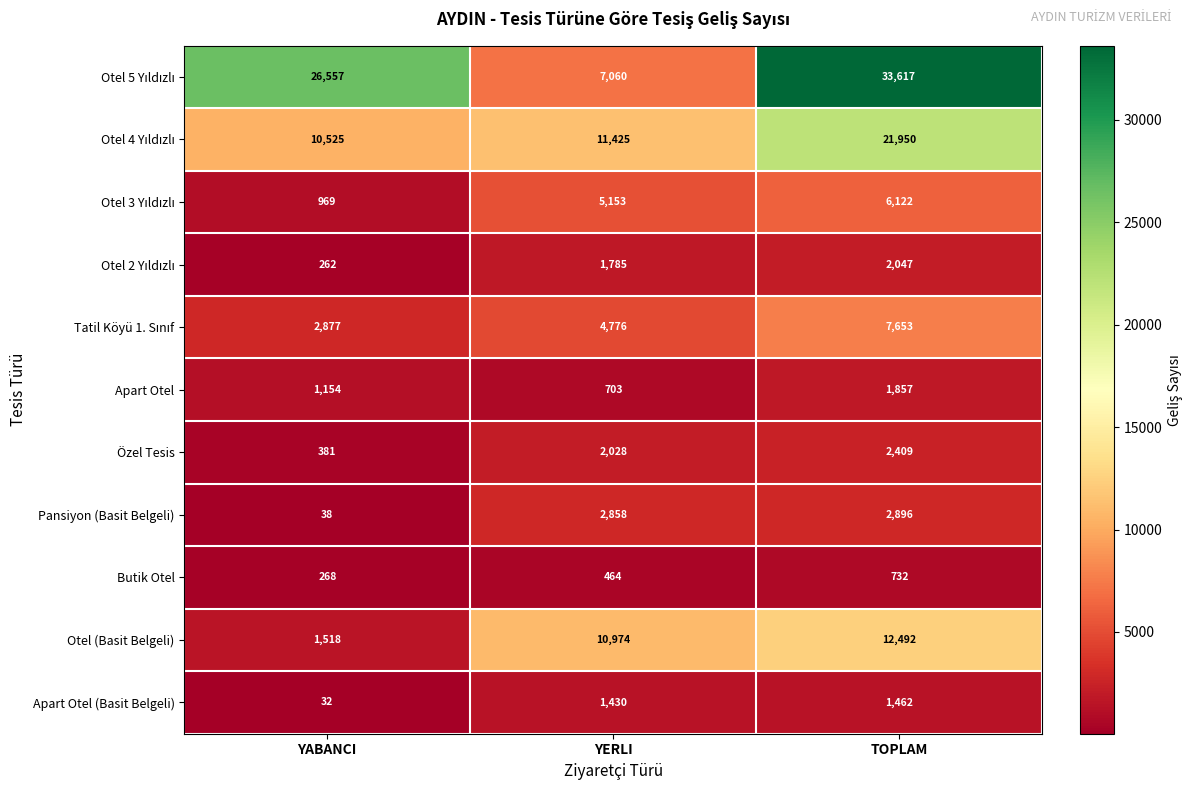

How many Apart Otel values are between 703 and 1857?

3